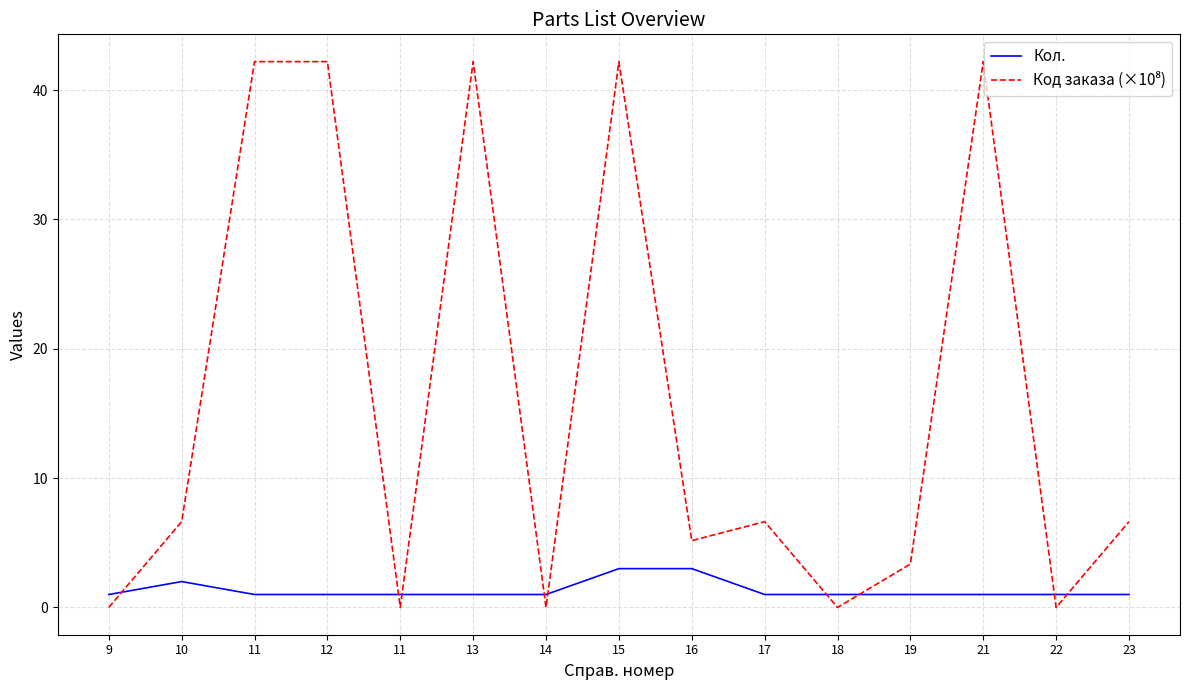

How many lines are shown in the chart?

2